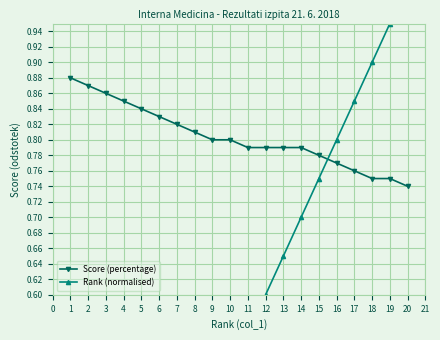

How many Score (percentage) values are between 0 and 1?

20